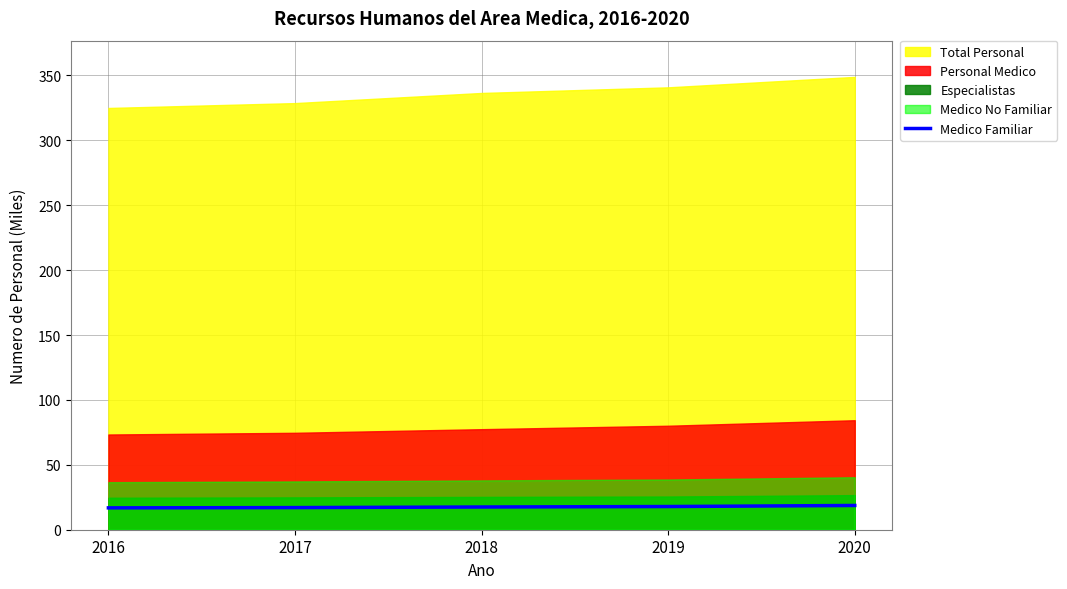

Is it true that Medico Familiar equals 18.7 at 2020?

True